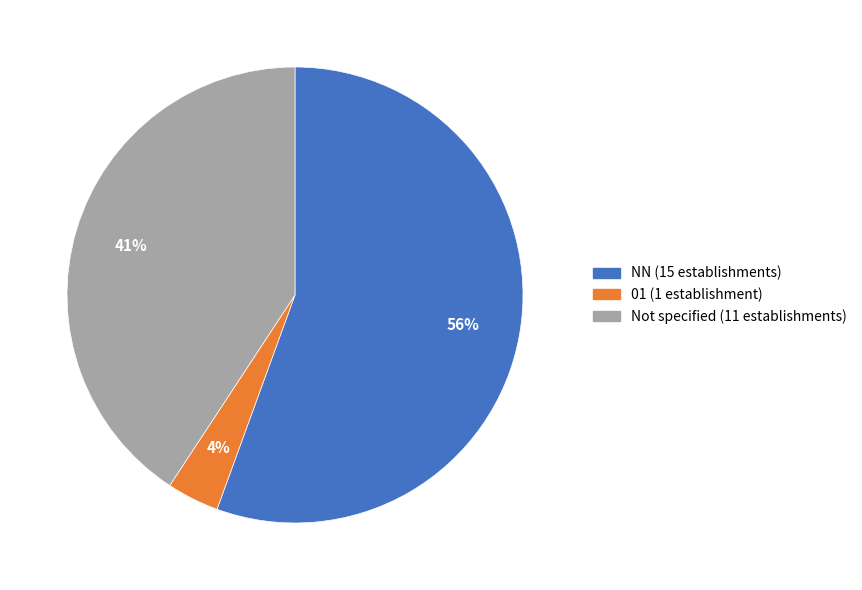

To the nearest percent, what is the average slice percentage?

33%